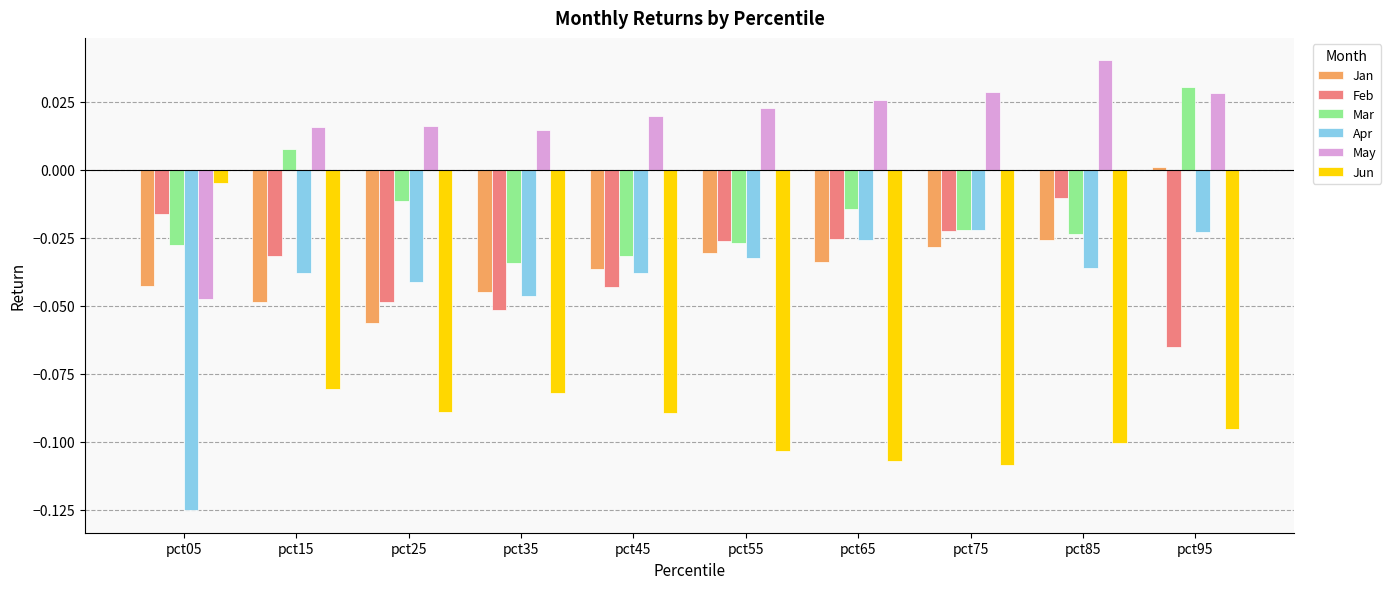

How many bars are there in each group?

6